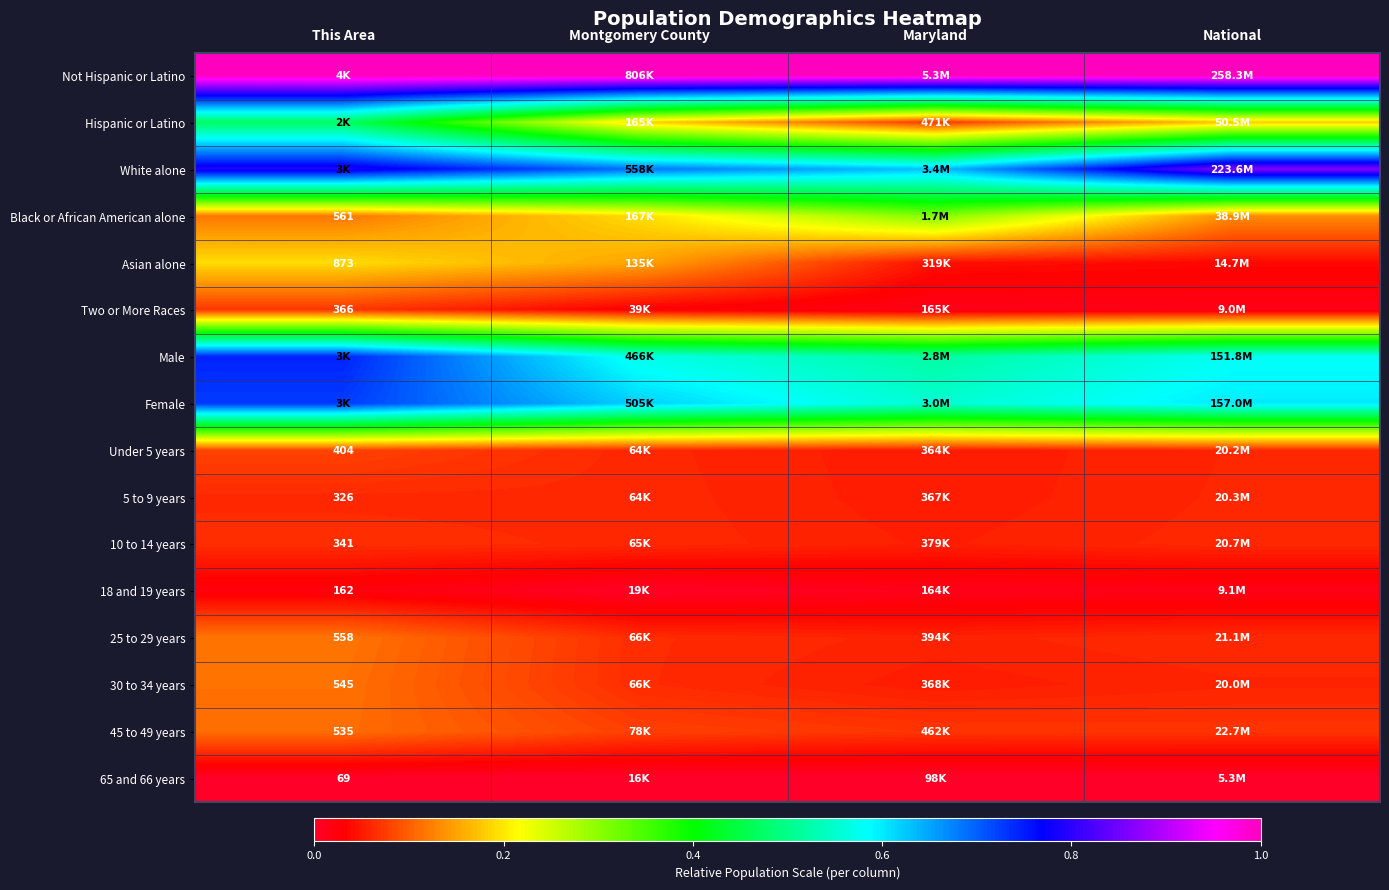

What is the approximate value of Female at Montgomery County?

0.6